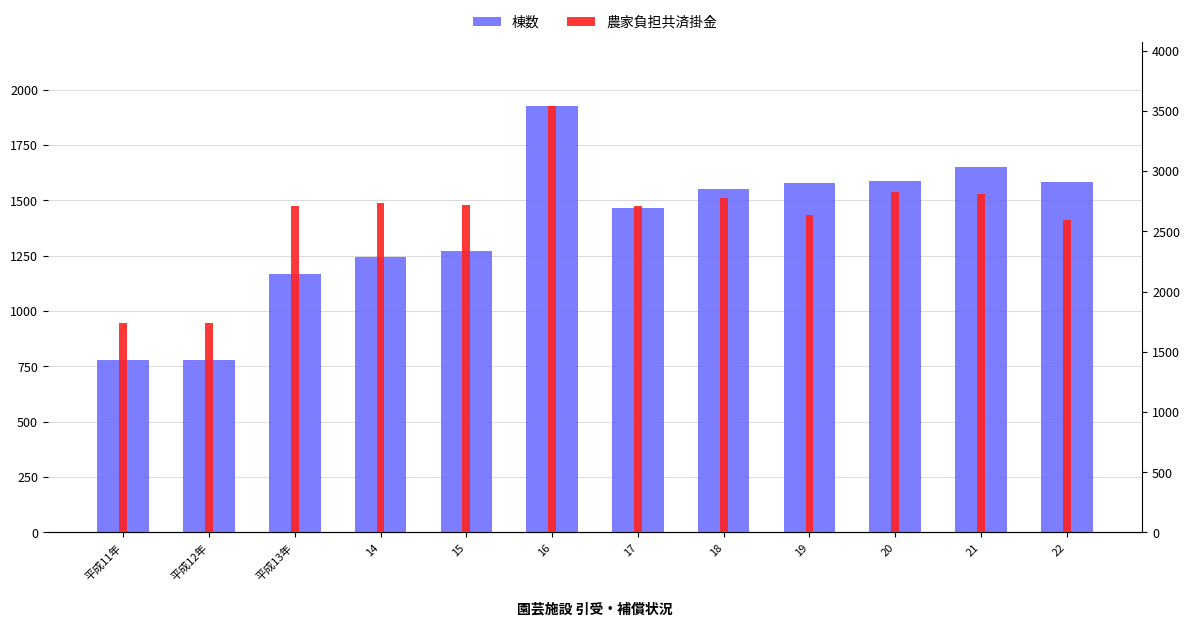

What position from the right is 19?

4